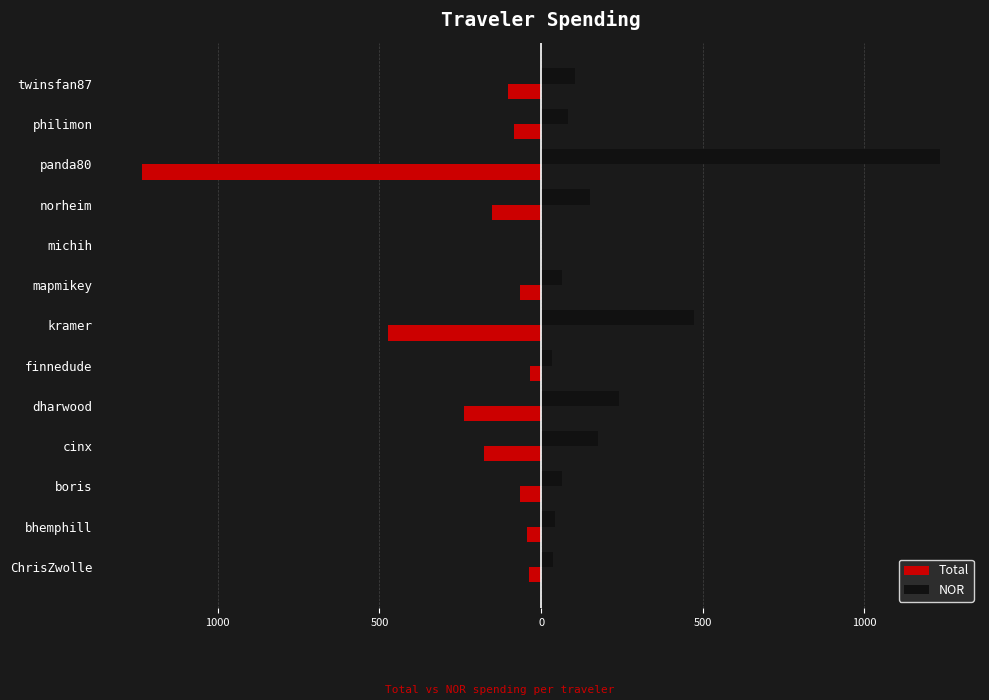

Are the bars horizontal?

Yes